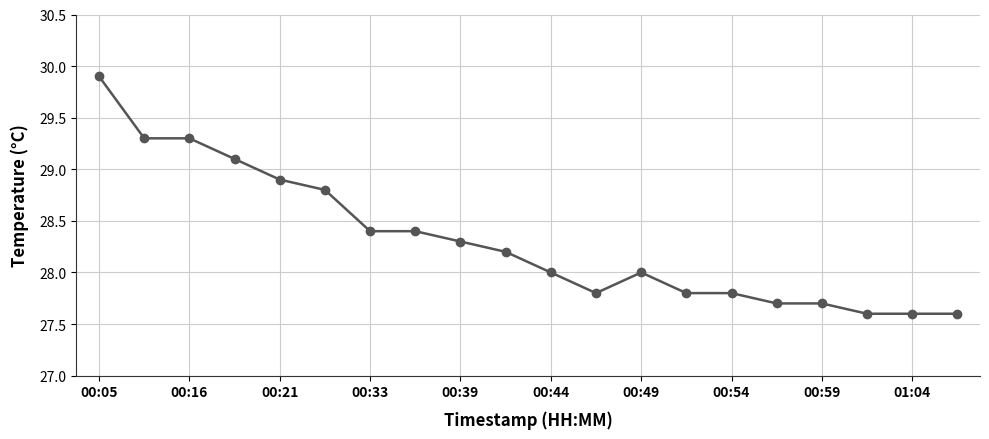

Count the number of categories in the chart.

20